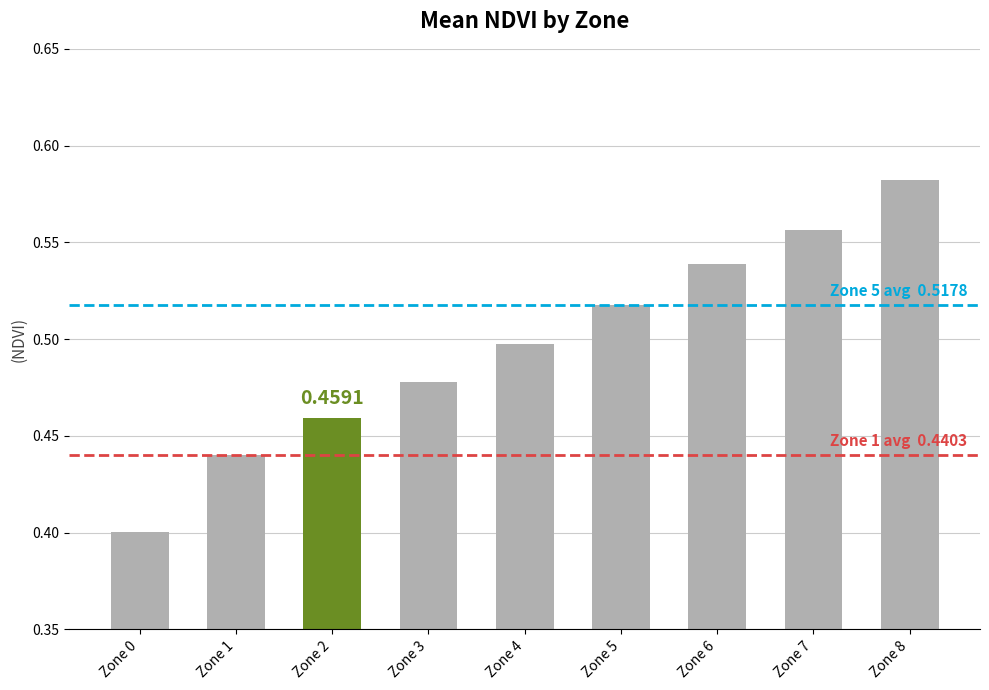

List the labels in order of value, smallest first.

Zone 0, Zone 1, Zone 2, Zone 3, Zone 4, Zone 5, Zone 6, Zone 7, Zone 8